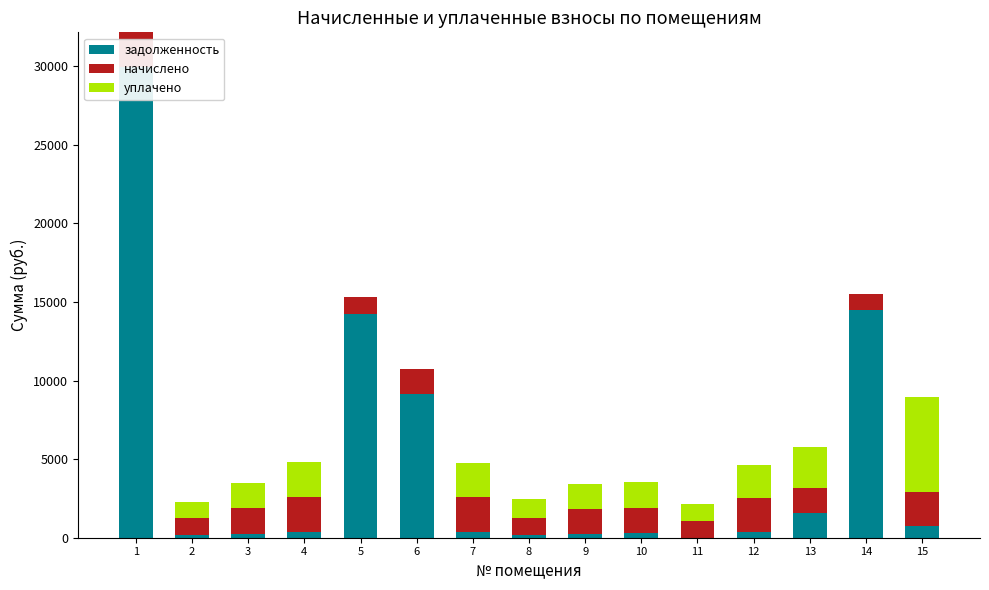

Count the number of categories in the chart.

15